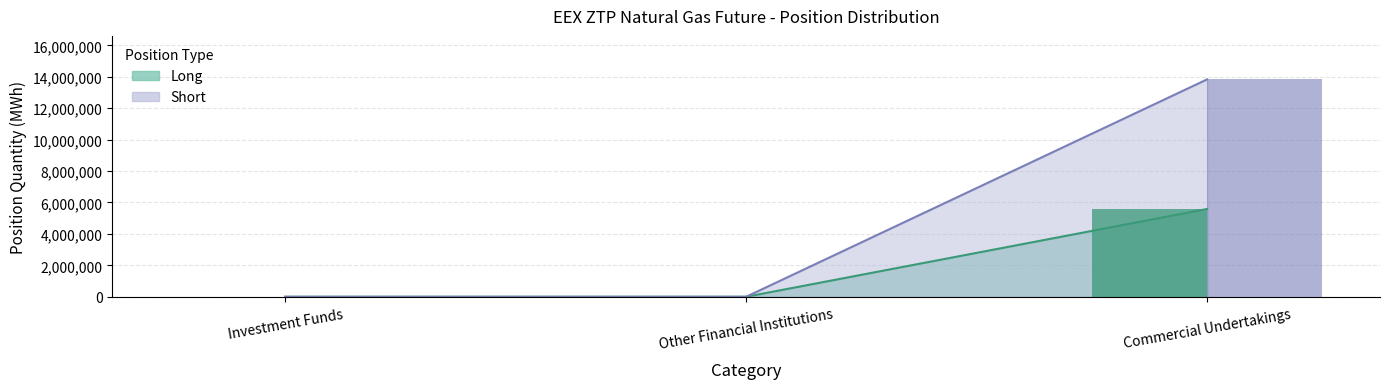

Is it true that Long (bar) equals 0 at Investment Funds?

True